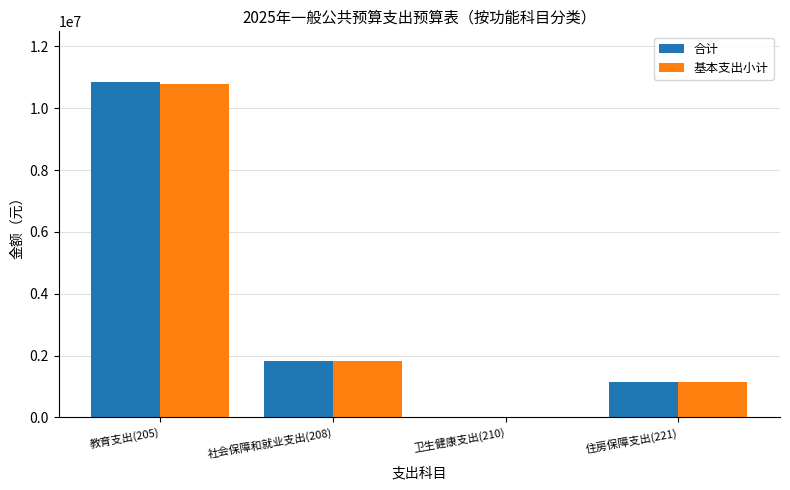

What is the sum of the 合计 values at 卫生健康支出(210) and 教育支出(205)?

10878699.3